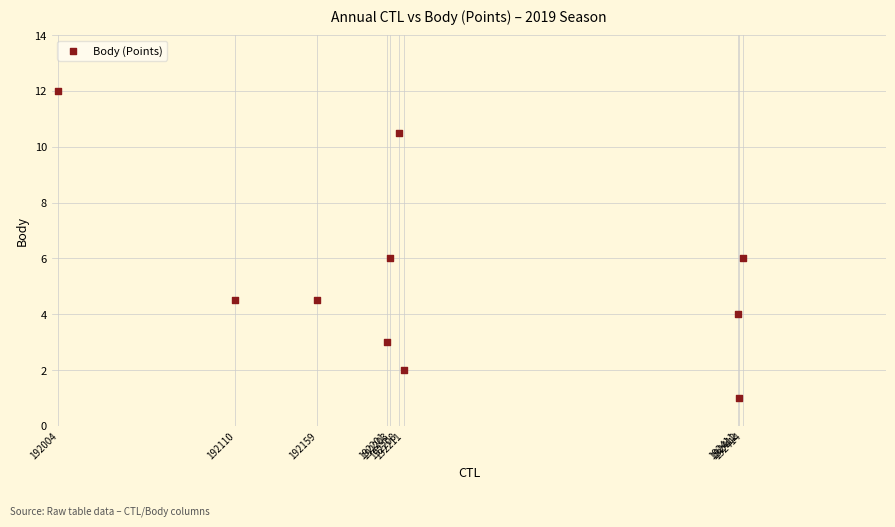

What is the range of X values (max minus min)?

410.0